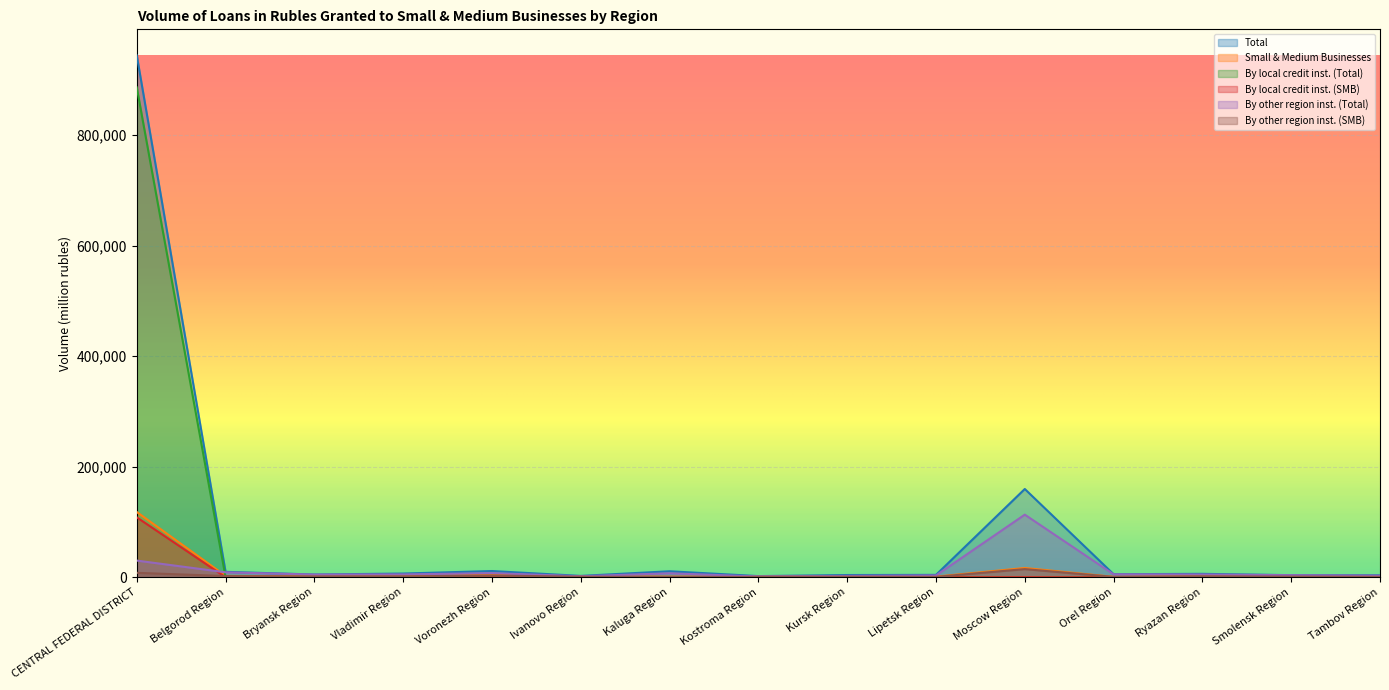

Does the chart display data point markers on the line(s)?

No